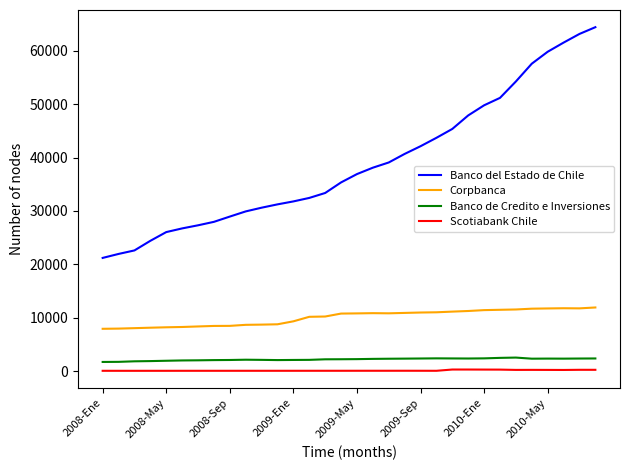

What is the maximum value for Banco del Estado de Chile?

64446